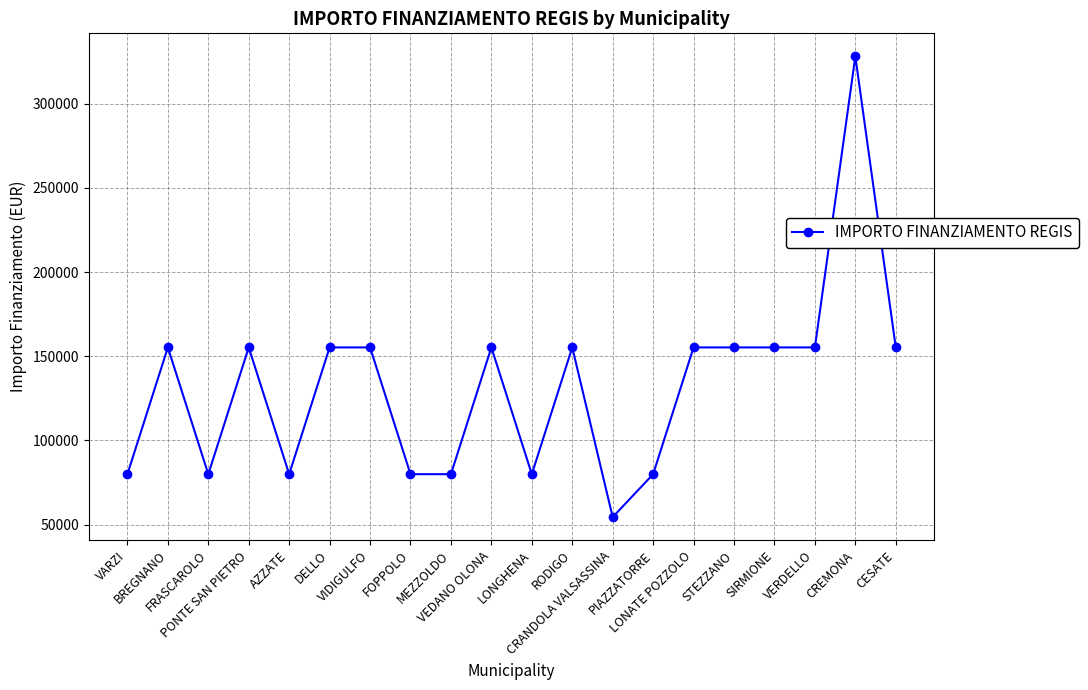

The value at SIRMIONE is 155234. True or false?

True